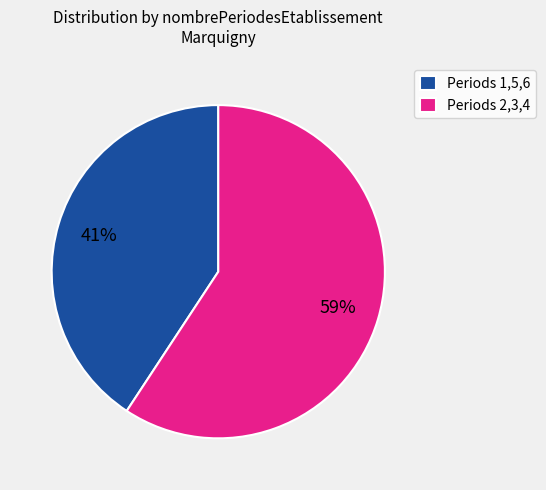

How many slices are in this pie chart?

2